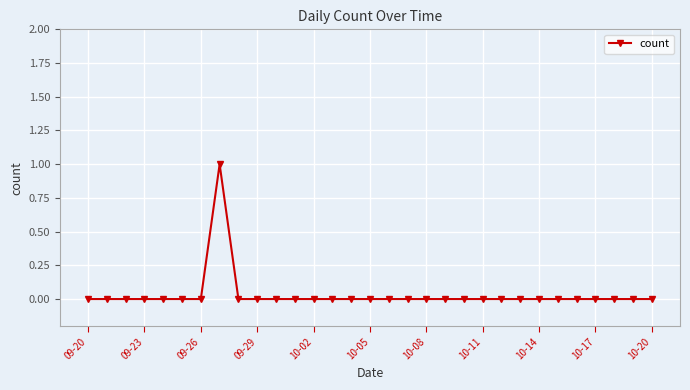

True or false: there are more than 0 points higher than both neighbors.

True